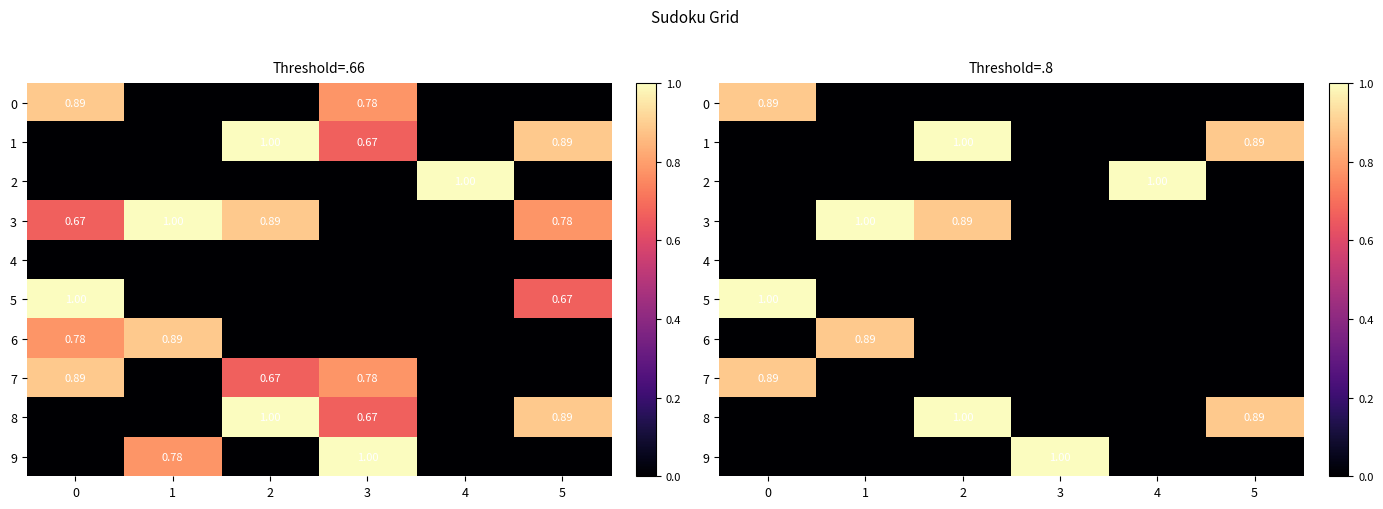

Between 2 and 4, which series saw the biggest shift?

1